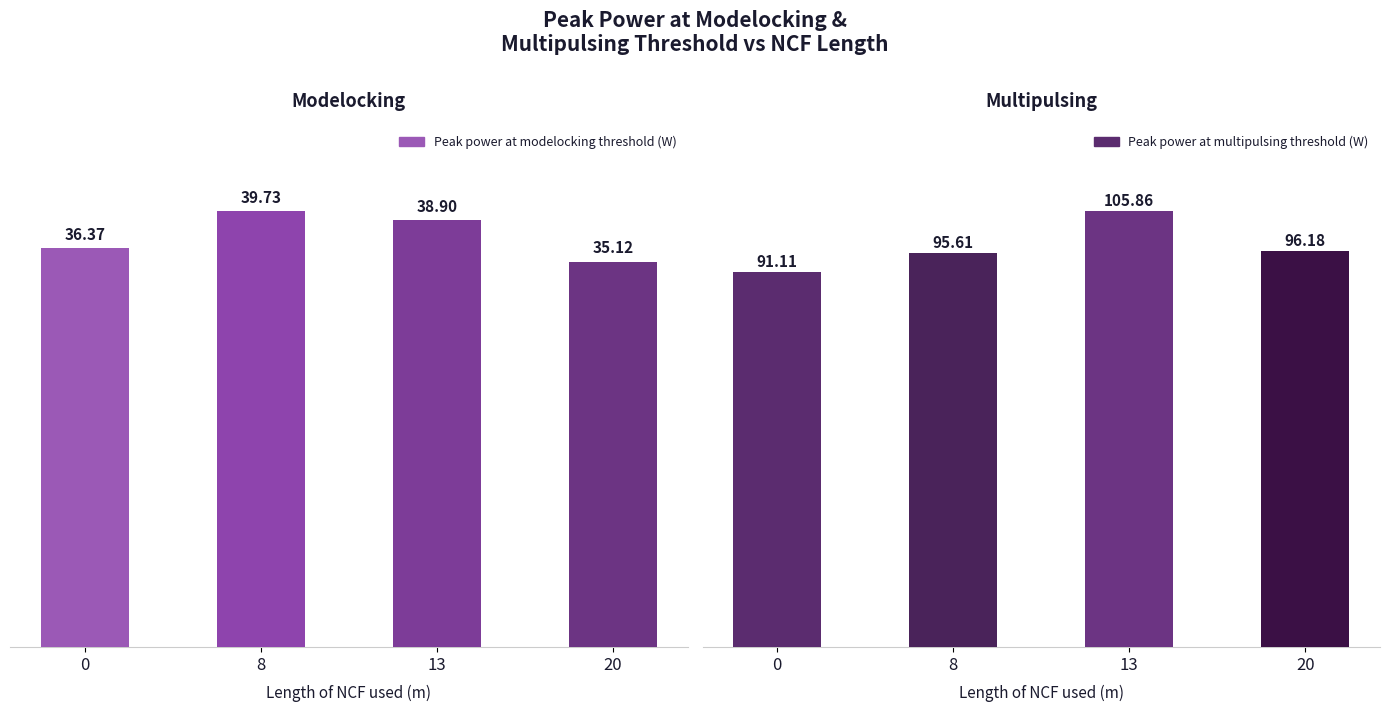

True or false: Peak power at modelocking threshold (W) has a value of 36.4 at 0.

True